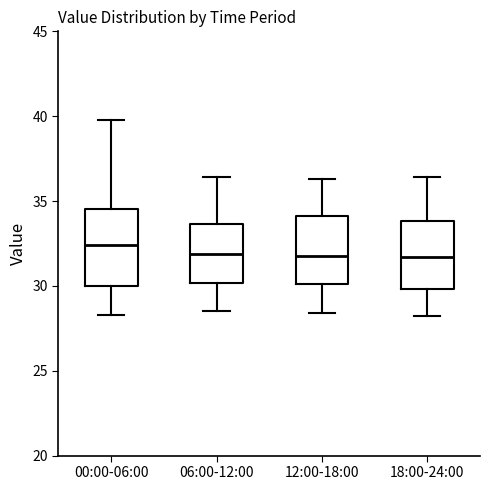

Where is the lower edge of the box for 00:00-06:00 on the y-axis? The values are not printed on the chart, so give them approximately, as read against the axis.

30.0